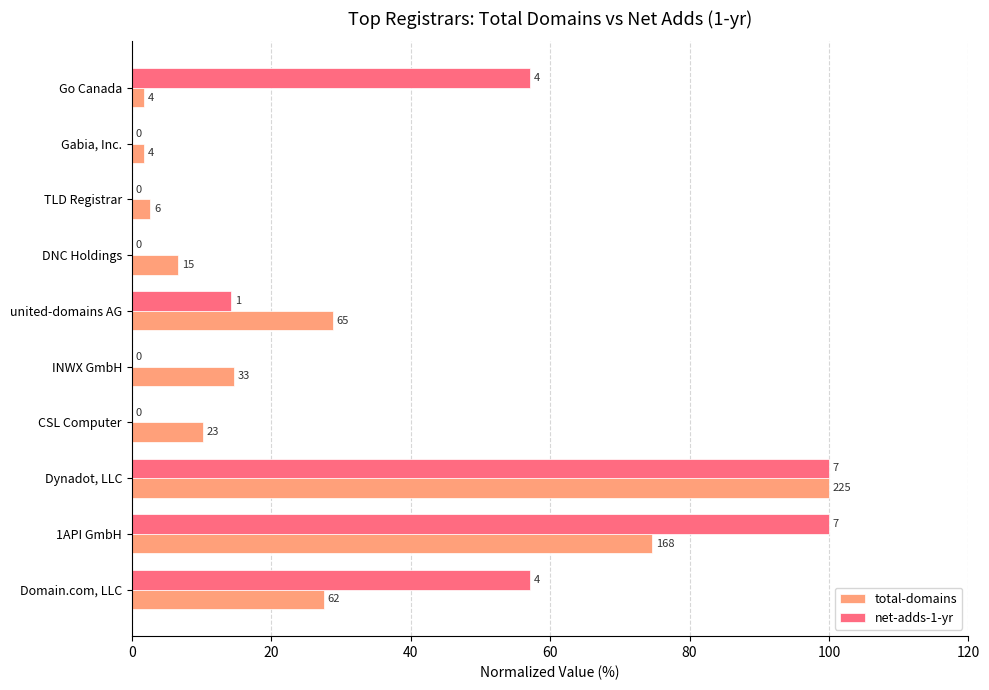

What are all the series names shown in the legend?

total-domains, net-adds-1-yr